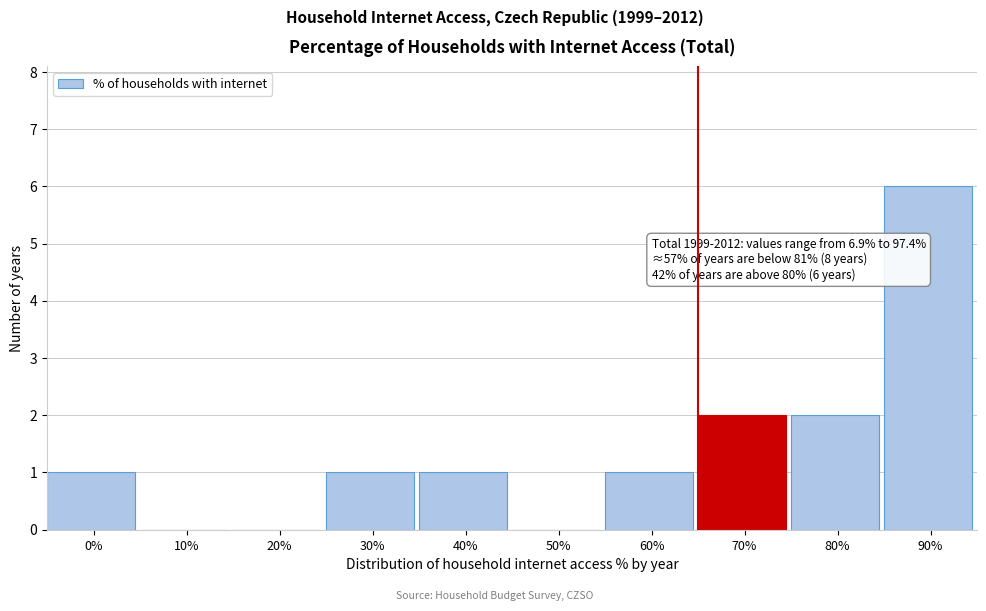

Reading right to left, extract all data points from this chart.

90%=6	80%=2	70%=2	60%=1	50%=0	40%=1	30%=1	20%=0	10%=0	0%=1